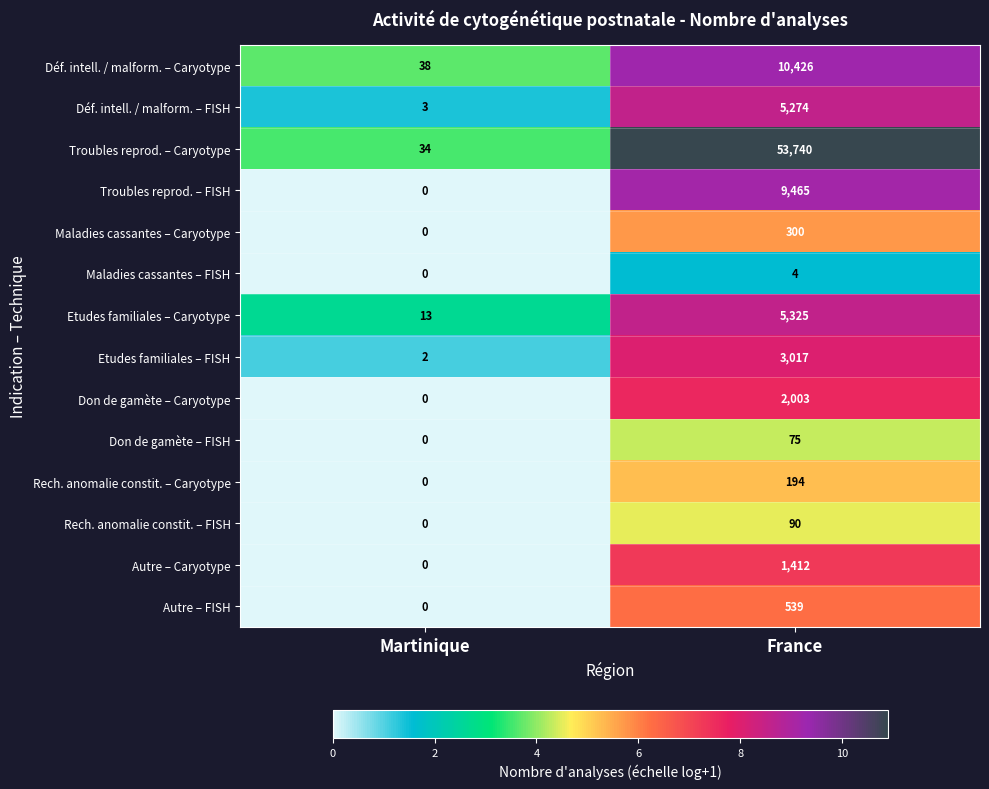

What is the total value across all series at France?

91864